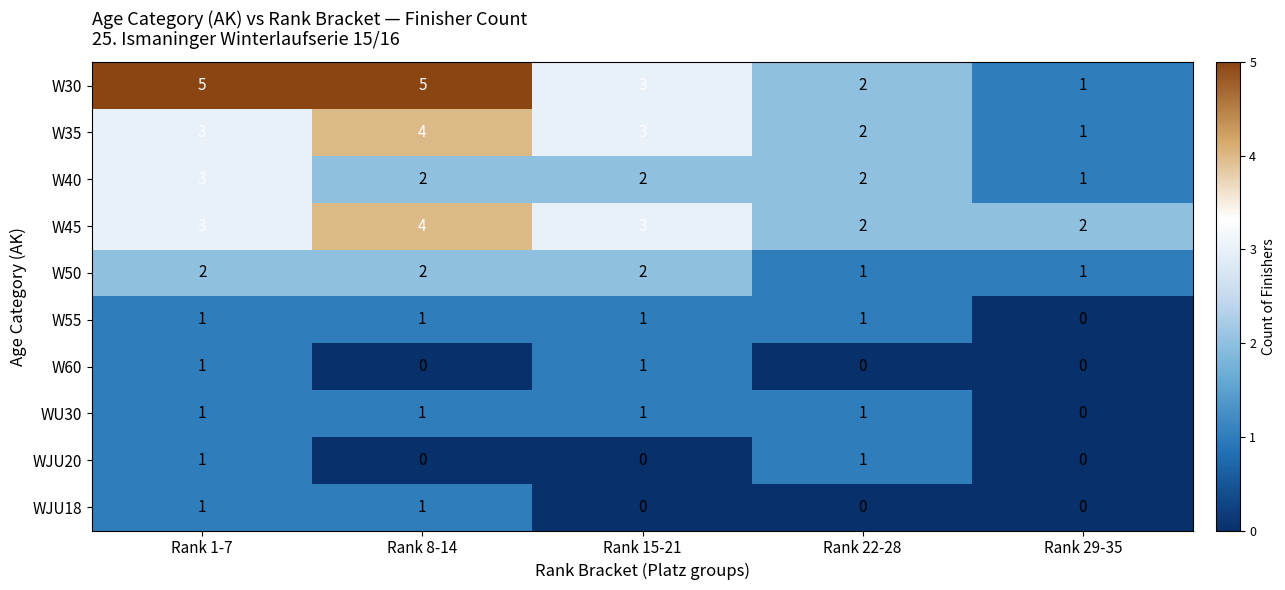

What is the difference between the maximum and minimum values in the W35 series?

3